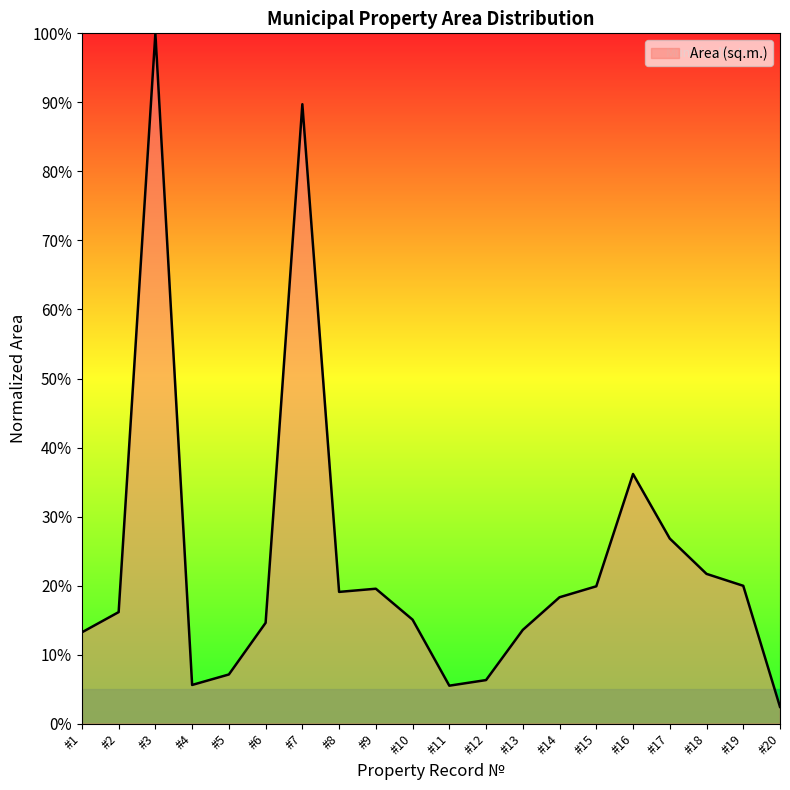

Is it true that the value at #13 is 13.6?

True